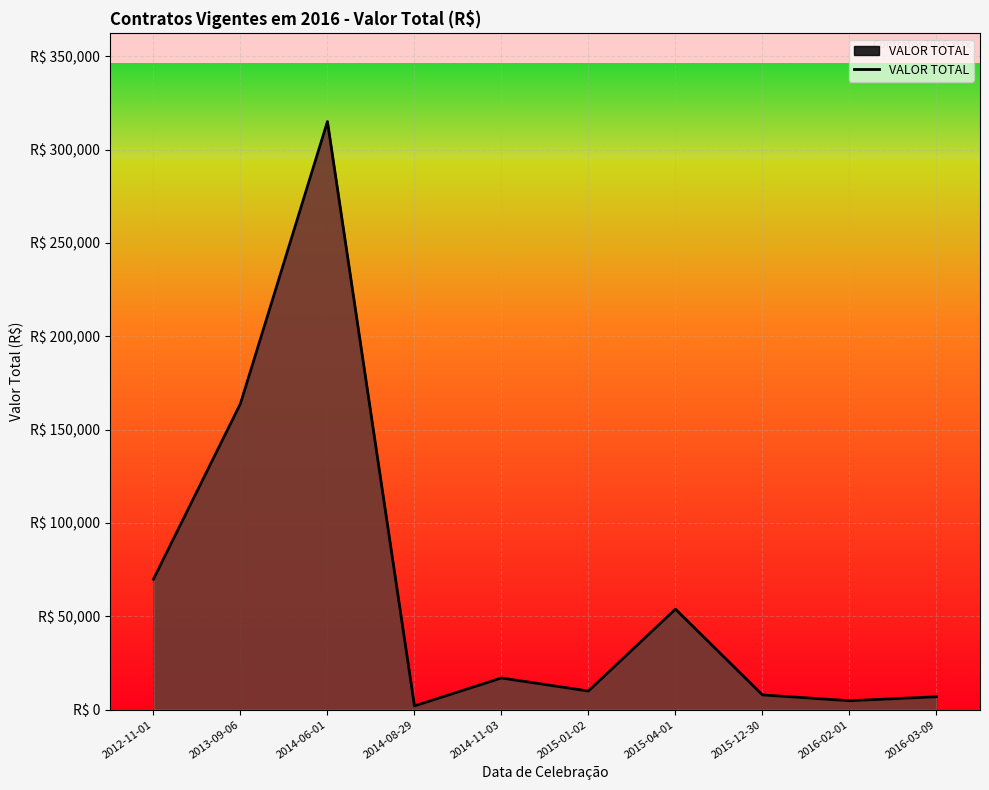

Reading right to left, transcribe all the data shown in this chart.

2016-03-09=6932.1	2016-02-01=4800.0	2015-12-30=7920.0	2015-04-01=53849.0	2015-01-02=10000.1	2014-11-03=16970.6	2014-08-29=2019.2	2014-06-01=314970.1	2013-09-06=163834.6	2012-11-01=69835.6